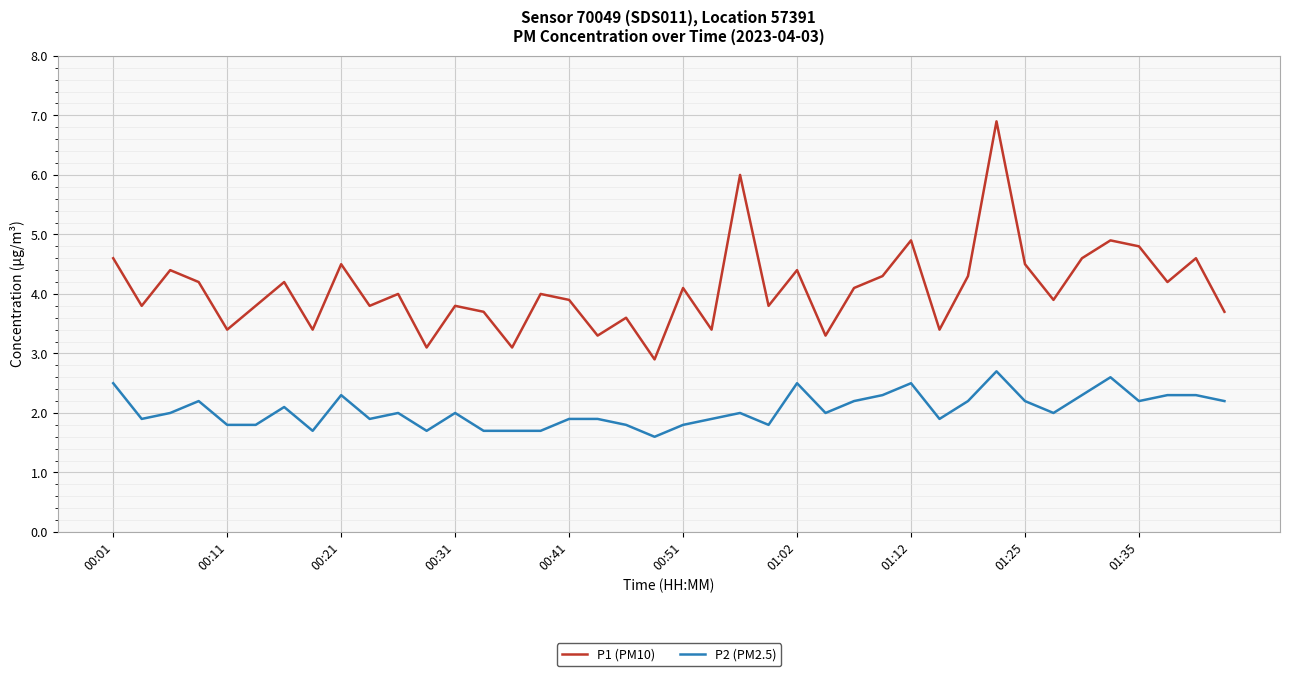

What is the average value of the P2 (PM2.5) series?

2.1